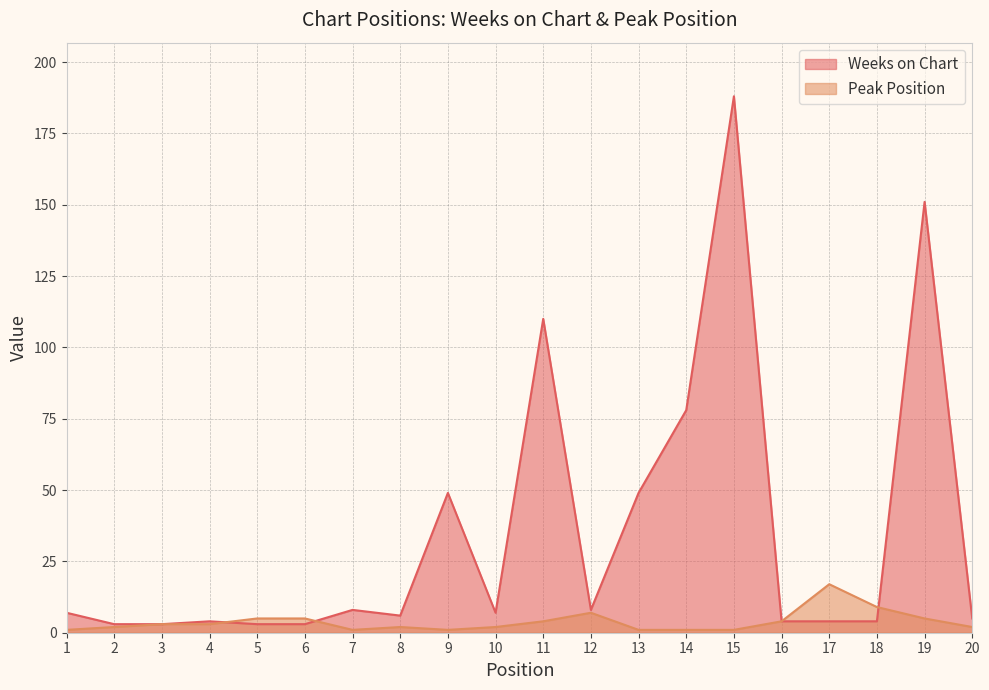

What is the difference between the highest and lowest values at 9?

48